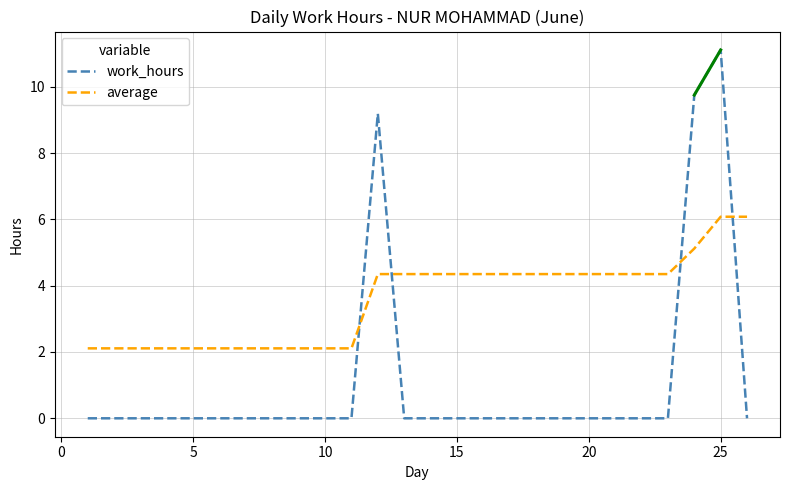

True or false: average and work_hours intersect in this chart.

True